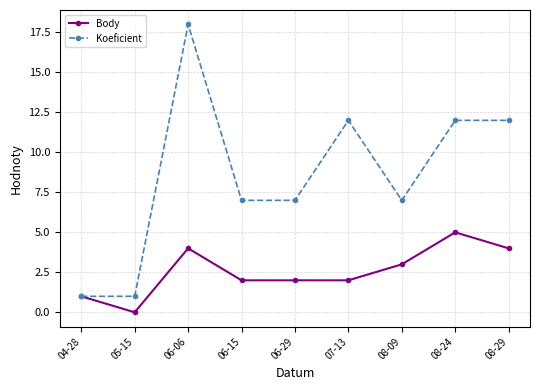

Is it true that Koeficient equals 20 at 08-24?

False